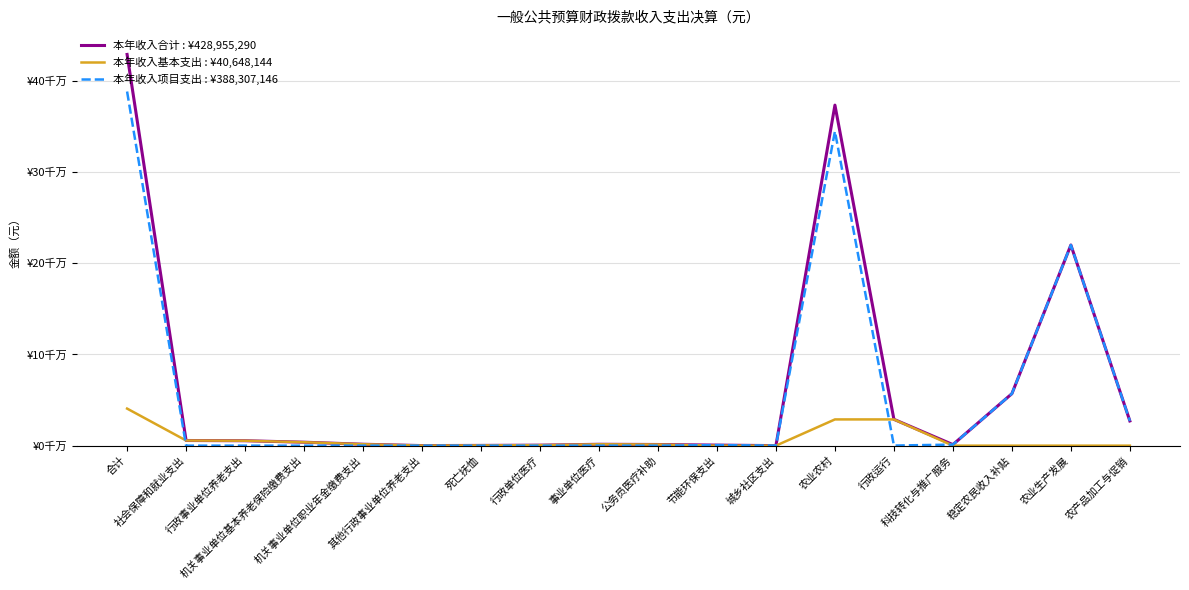

Which label corresponds to the smallest value in the chart?

节能环保支出